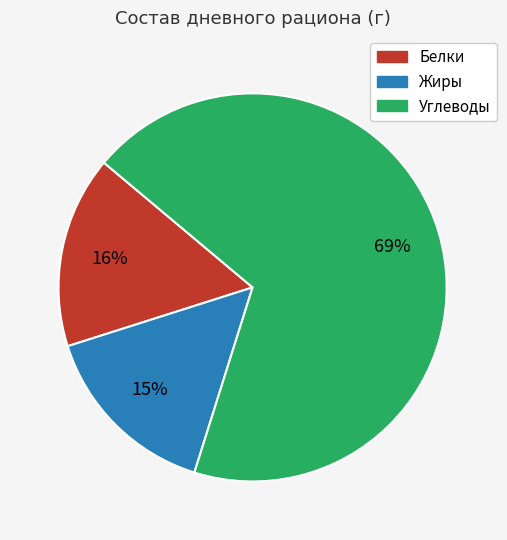

Is the sum of Углеводы and Белки greater than half?

Yes